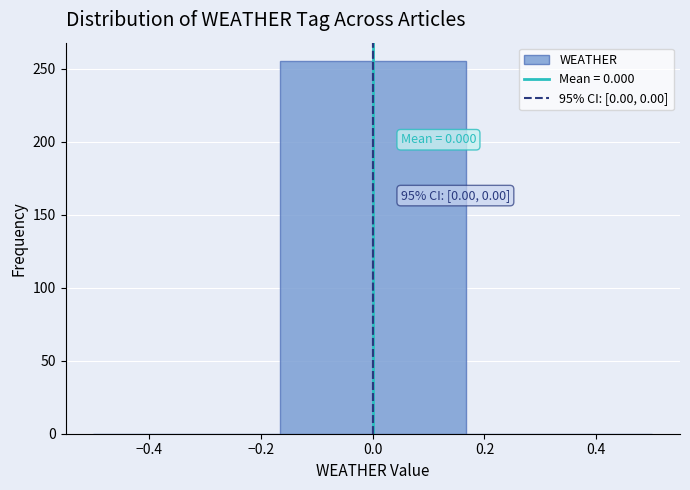

Which range on the x-axis has the tallest bar?

-0.16 to 0.16